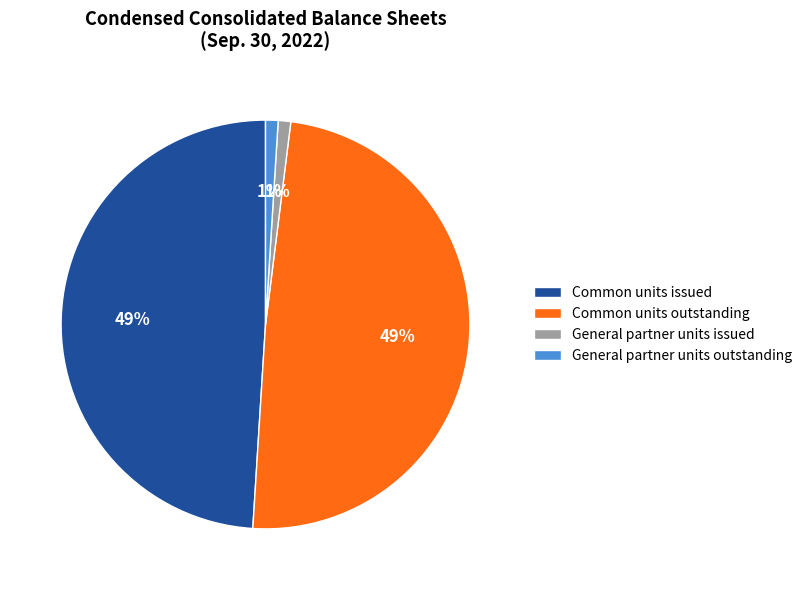

True or false: Common units issued accounts for 57% of the total.

False